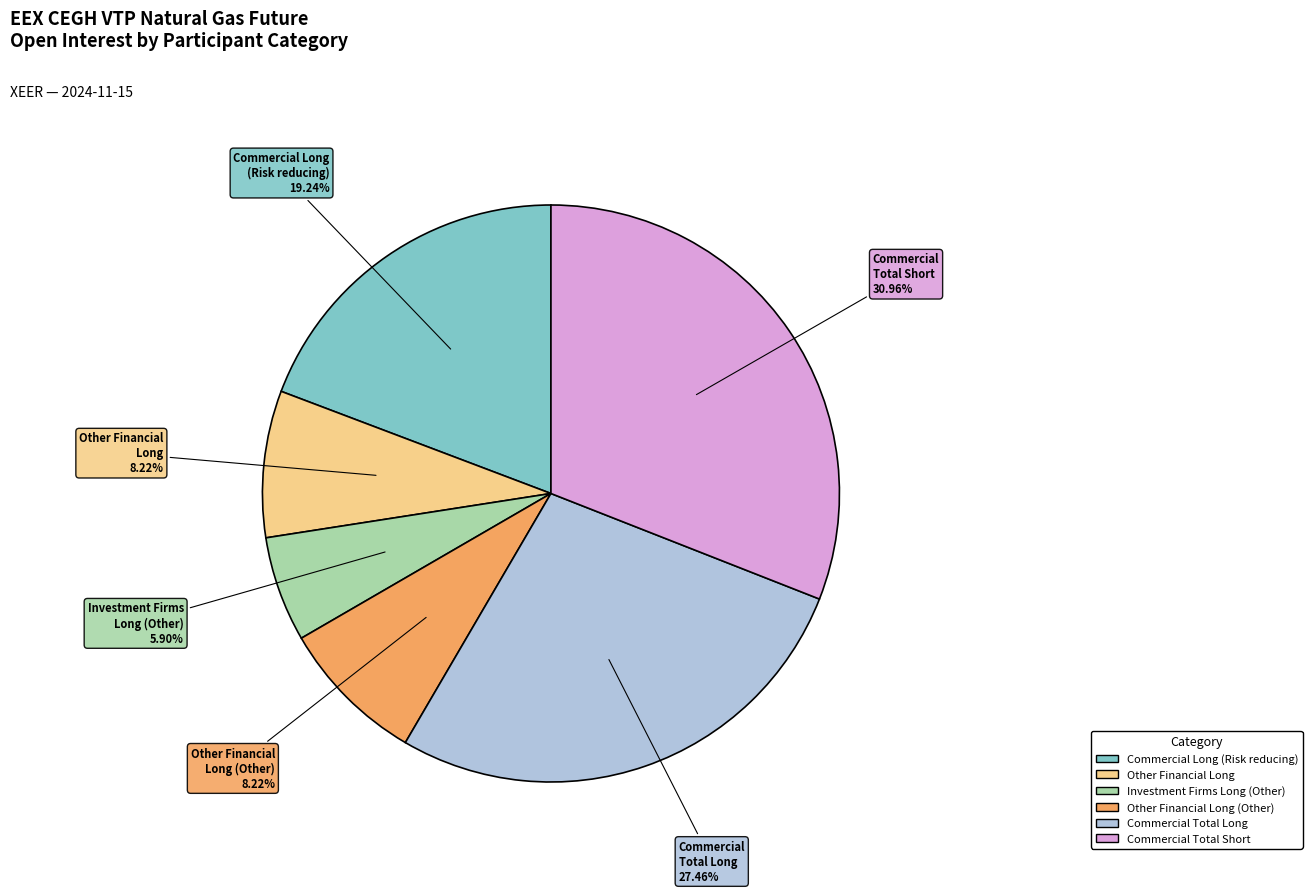

Is there a majority slice in this chart?

No